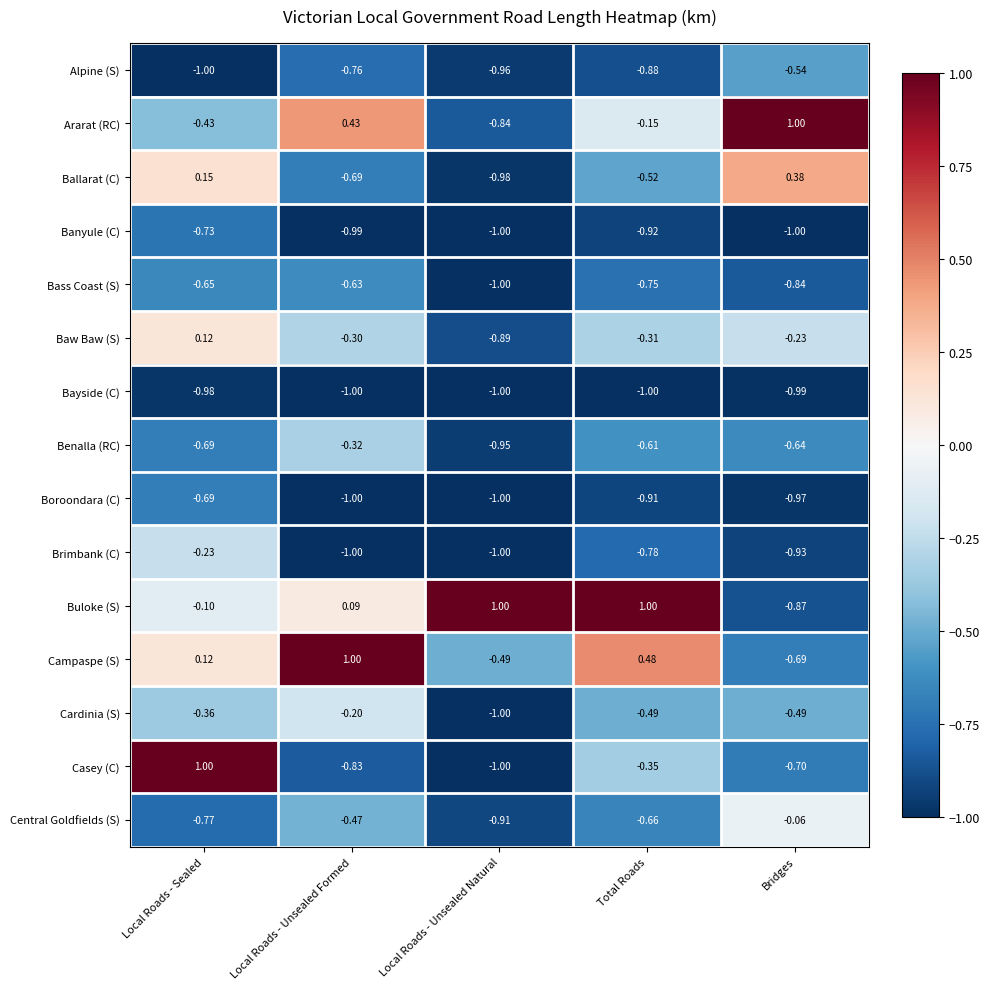

At which label is Cardinia (S) closest to 0?

Local Roads - Unsealed Formed